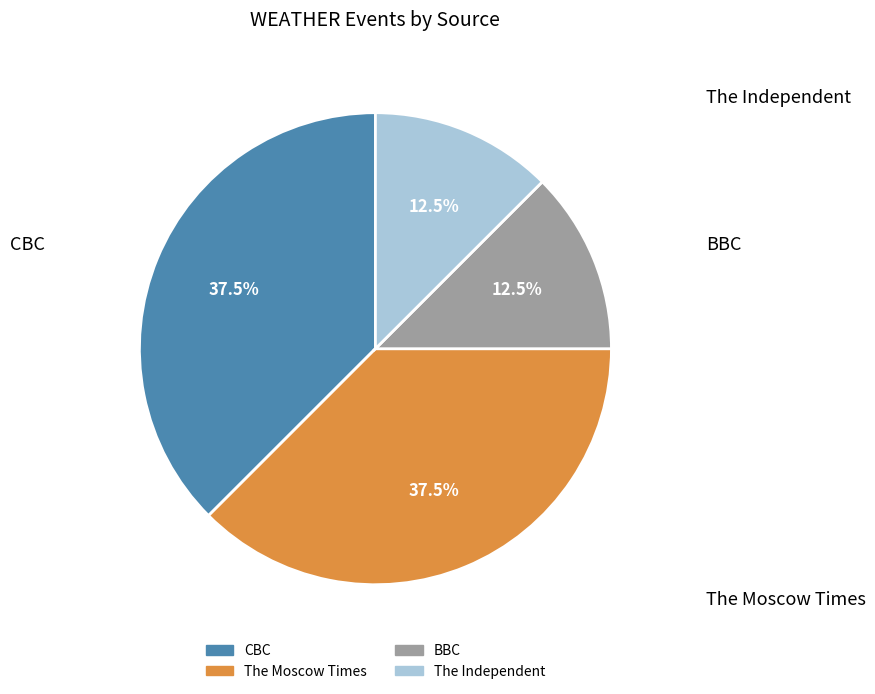

Does any single category account for the majority?

No